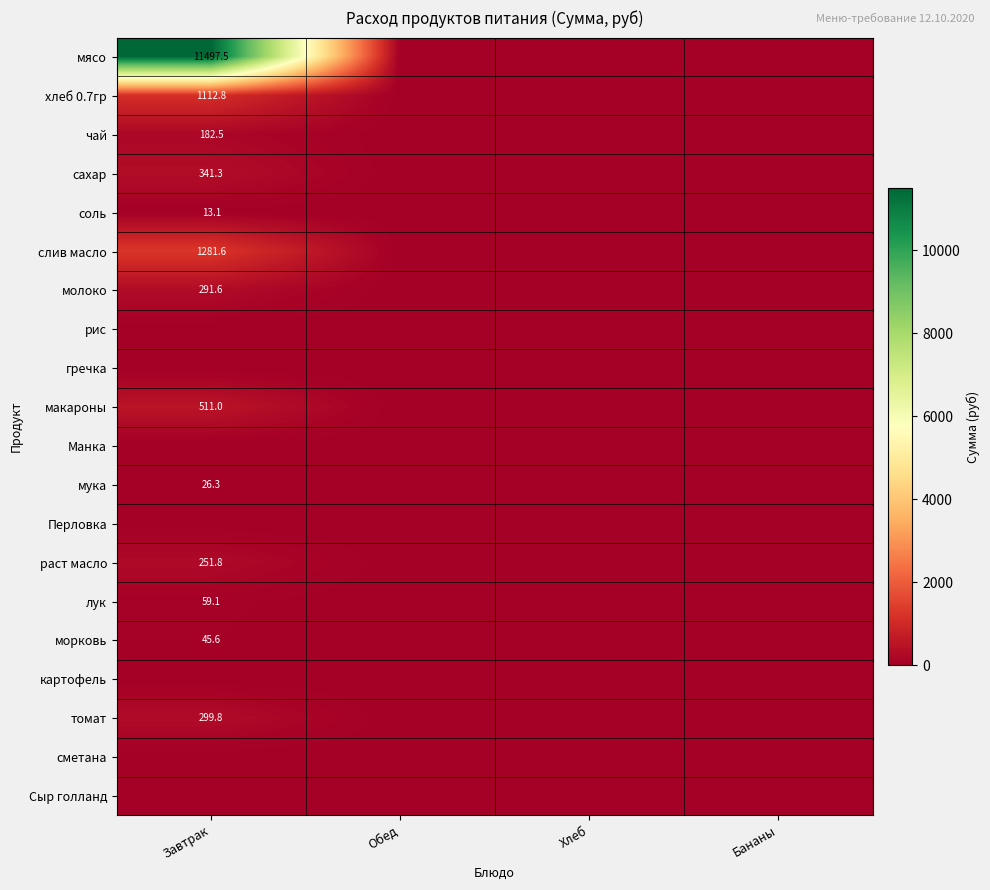

The value of хлеб 0.7гр at Завтрак is 369.6. True or false?

False